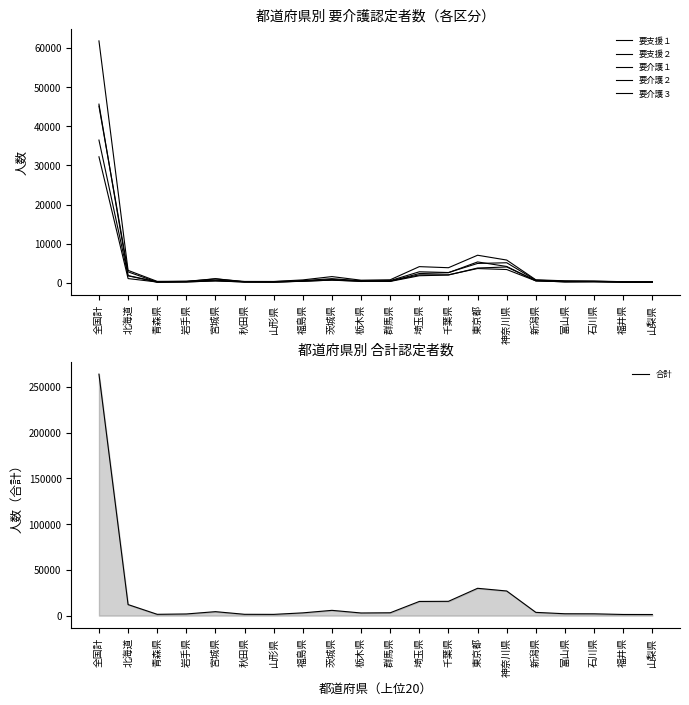

Reading left to right, extract all data points from this chart.

要支援１: 45130	2781	176	285	1060	221	161	443	846	463	402	2357	2573	5326	4169	501	246	270	154	91
要支援２: 36460	1782	140	193	525	188	168	388	693	432	346	1800	1981	3774	4038	547	215	295	165	128
要介護１: 61797	3168	360	391	968	342	334	734	1582	659	766	4126	3847	7038	5806	763	504	448	276	269
要介護２: 45640	1830	277	369	661	277	290	555	1054	500	554	2808	2621	4941	5116	664	417	384	240	285
要介護３: 32191	1077	192	231	454	213	191	401	679	333	443	2020	2035	3637	3385	483	317	271	187	229
合計: 263955	12102	1454	1833	4352	1461	1385	3037	5783	2912	3130	15527	15652	29892	26947	3577	2067	1997	1285	1230